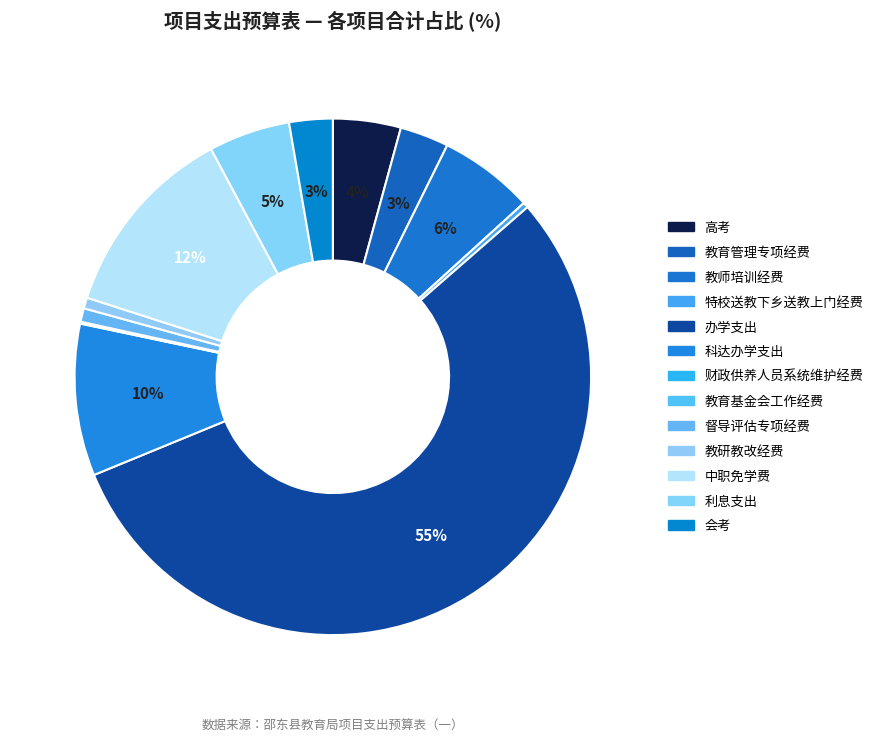

Which has a higher value, 科达办学支出 or 办学支出?

办学支出